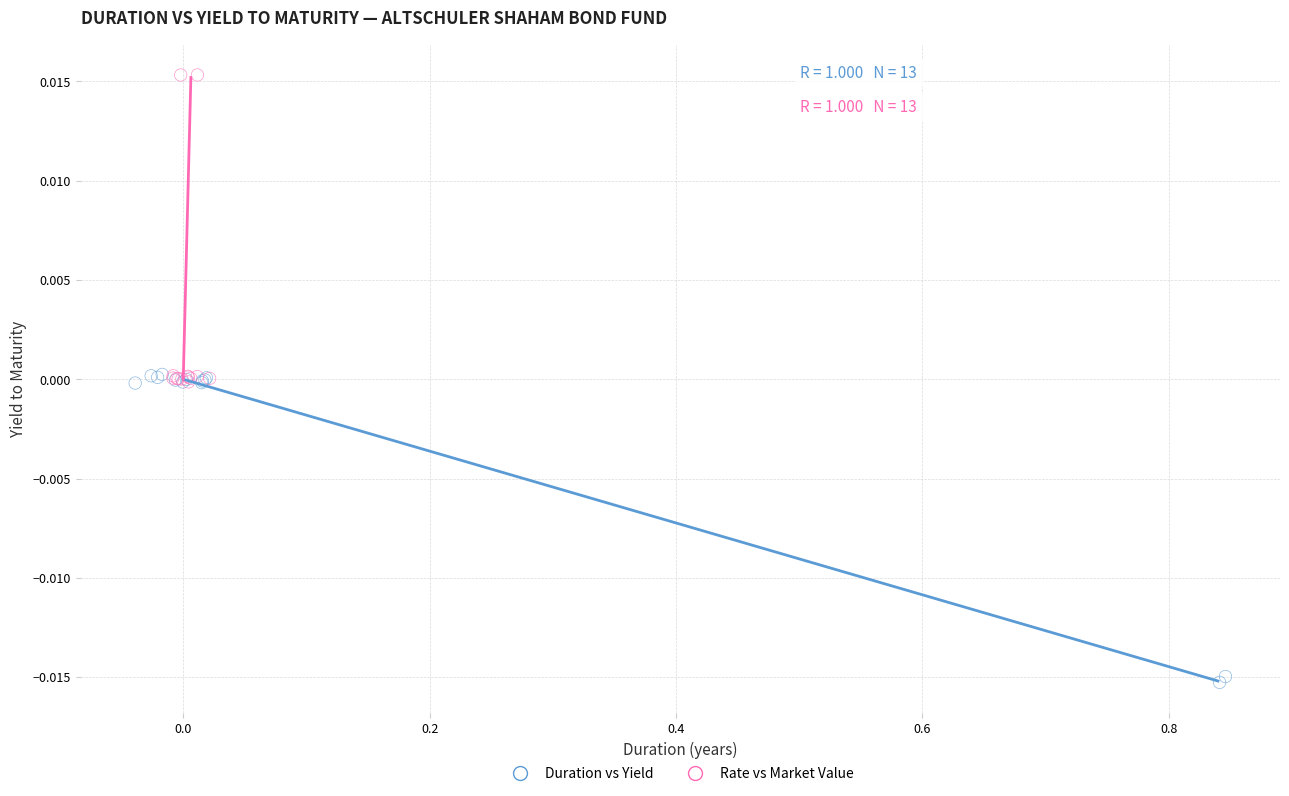

Which series contains the highest Y value?

Rate vs Market Value